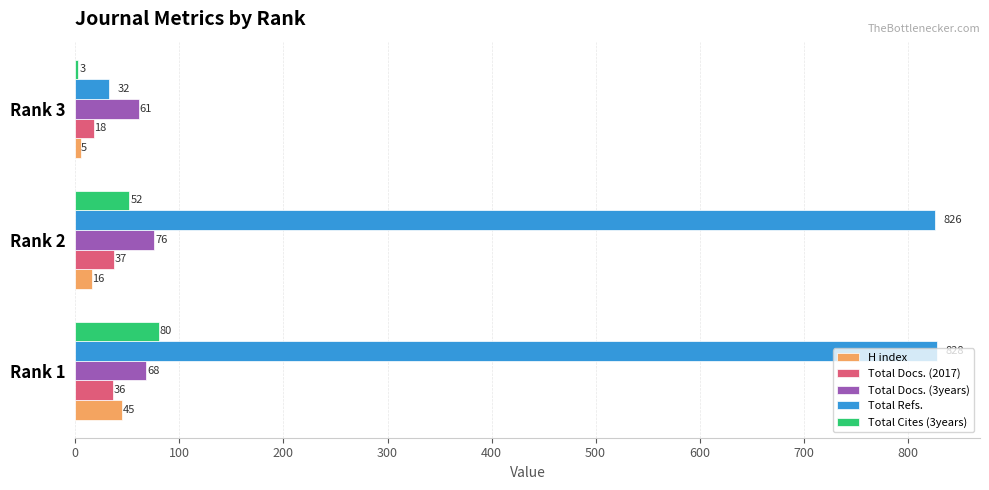

List the labels in order of Total Cites (3years) value, largest first.

Rank 1, Rank 2, Rank 3